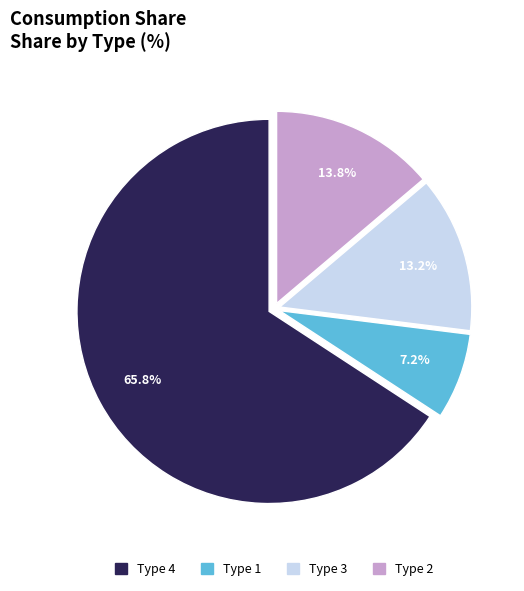

Is there a majority slice in this chart?

Yes